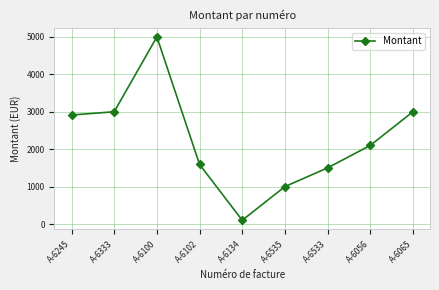

Is this an area chart (filled region under the line)?

No